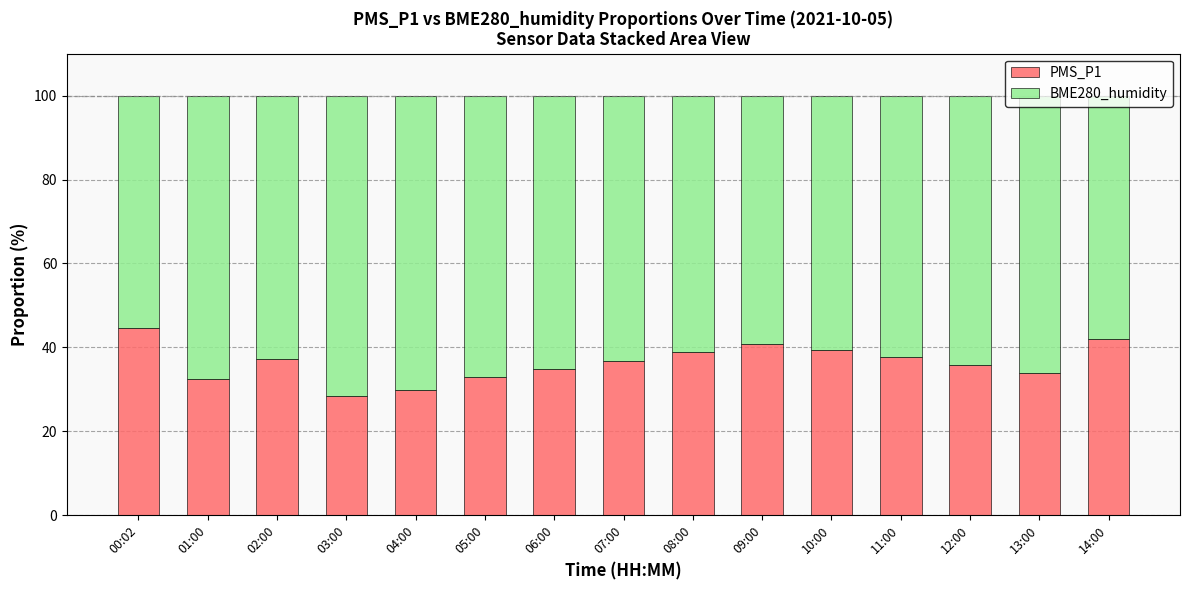

At which label does PMS_P1 reach its peak?

00:02